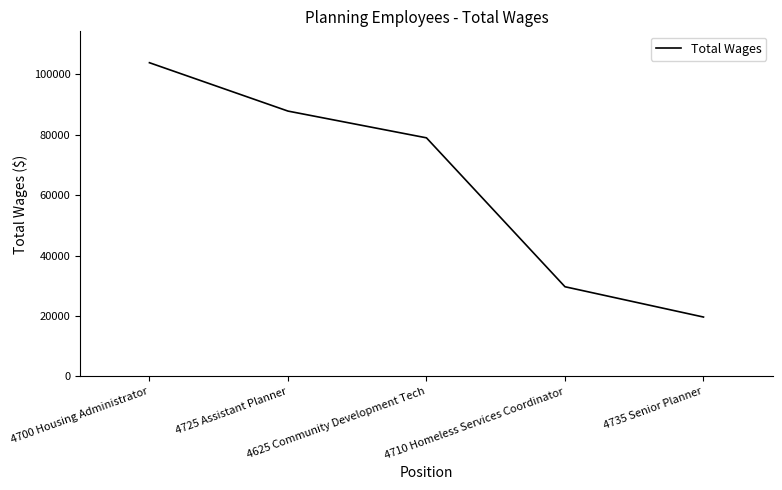

Rank the categories by value from lowest to highest.

4735 Senior Planner, 4710 Homeless Services Coordinator, 4625 Community Development Tech, 4725 Assistant Planner, 4700 Housing Administrator